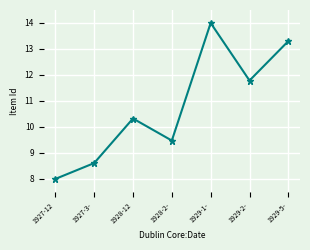

Reading left to right, transcribe all the data shown in this chart.

1927-12=8.0	1927-3-=8.6	1928-12=10.3	1928-2-=9.5	1929-1-=14.0	1929-2-=11.8	1929-5-=13.3